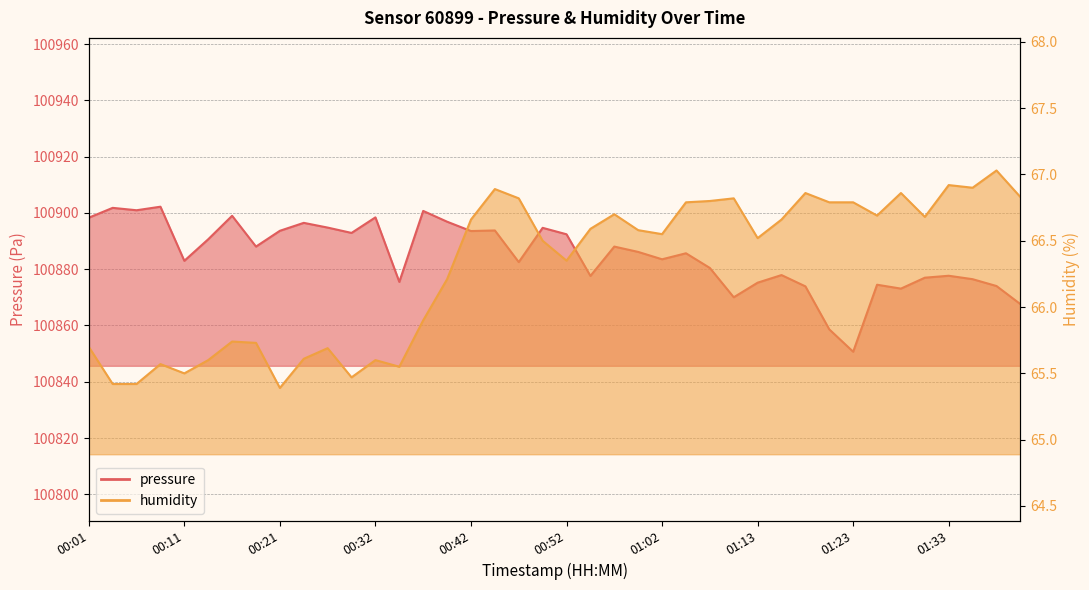

Reading left to right, transcribe all the data shown in this chart.

pressure: 00:01=100898.3	00:03=100901.8	00:06=100900.9	00:08=100902.2	00:11=100883.0	00:14=100890.6	00:16=100899.0	00:19=100888.0	00:21=100893.6	00:24=100896.5	00:27=100894.8	00:29=100892.9	00:32=100898.4	00:34=100875.5	00:37=100900.7	00:39=100896.9	00:42=100893.6	00:45=100893.8	00:47=100882.5	00:50=100894.7	00:52=100892.4	00:55=100877.6	00:57=100888.0	01:00=100886.1	01:02=100883.5	01:05=100885.7	01:08=100880.4	01:10=100870.0	01:13=100875.2	01:15=100877.9	01:18=100873.9	01:20=100858.6	01:23=100850.7	01:26=100874.5	01:28=100873.1	01:31=100877.0	01:33=100877.7	01:36=100876.4	01:38=100874.0	01:41=100867.6
humidity: 00:01=65.7	00:03=65.4	00:06=65.4	00:08=65.6	00:11=65.5	00:14=65.6	00:16=65.7	00:19=65.7	00:21=65.4	00:24=65.6	00:27=65.7	00:29=65.5	00:32=65.6	00:34=65.5	00:37=65.9	00:39=66.2	00:42=66.7	00:45=66.9	00:47=66.8	00:50=66.5	00:52=66.3	00:55=66.6	00:57=66.7	01:00=66.6	01:02=66.5	01:05=66.8	01:08=66.8	01:10=66.8	01:13=66.5	01:15=66.7	01:18=66.9	01:20=66.8	01:23=66.8	01:26=66.7	01:28=66.9	01:31=66.7	01:33=66.9	01:36=66.9	01:38=67.0	01:41=66.8